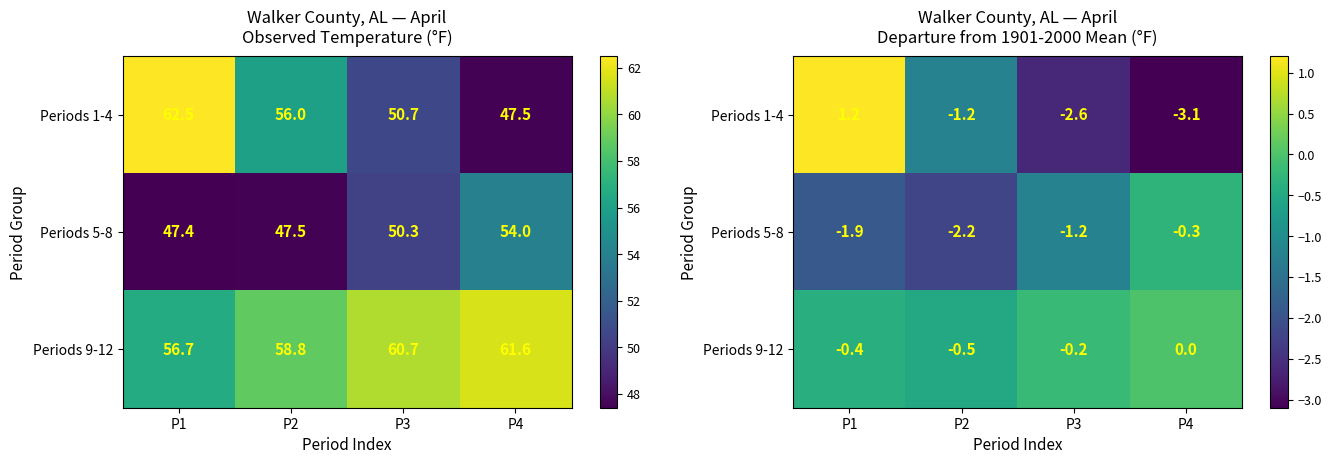

Which category has the highest value in the Periods 5-8 series?

P4